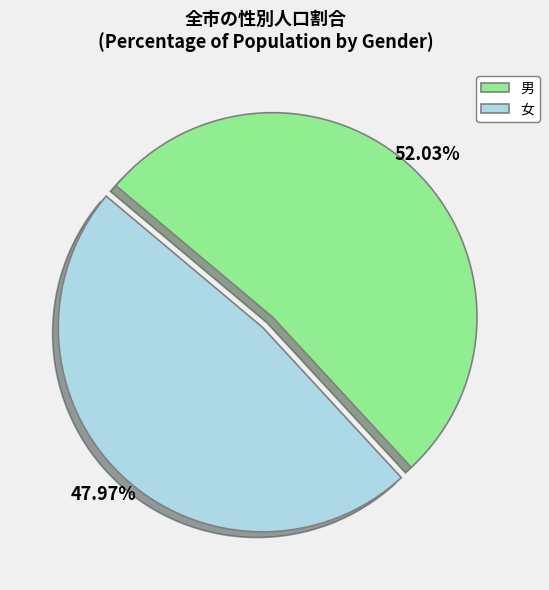

Is 女 the majority of the pie?

No